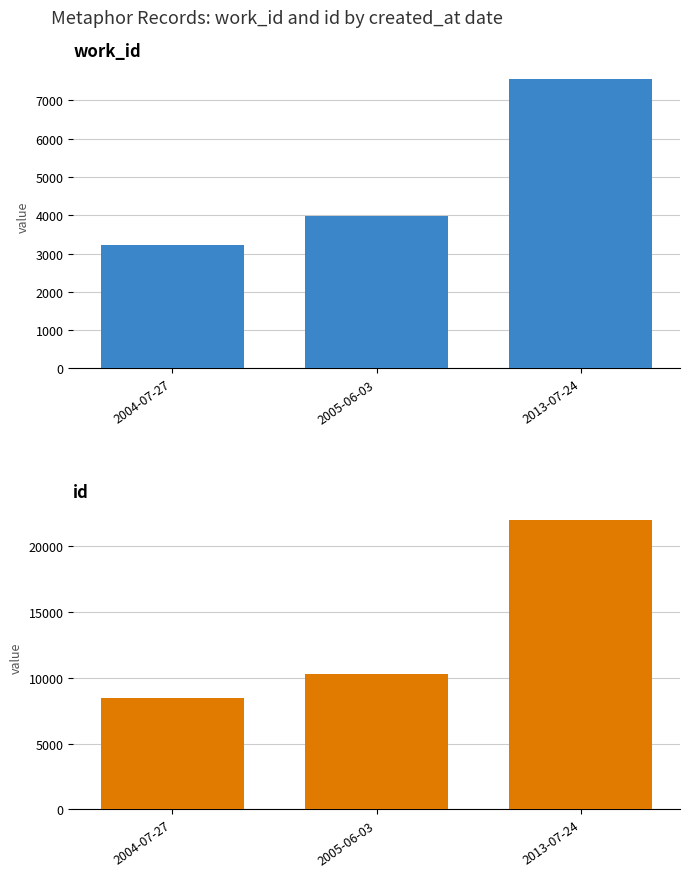

Which series changed the most between 2004-07-27 and 2013-07-24?

id